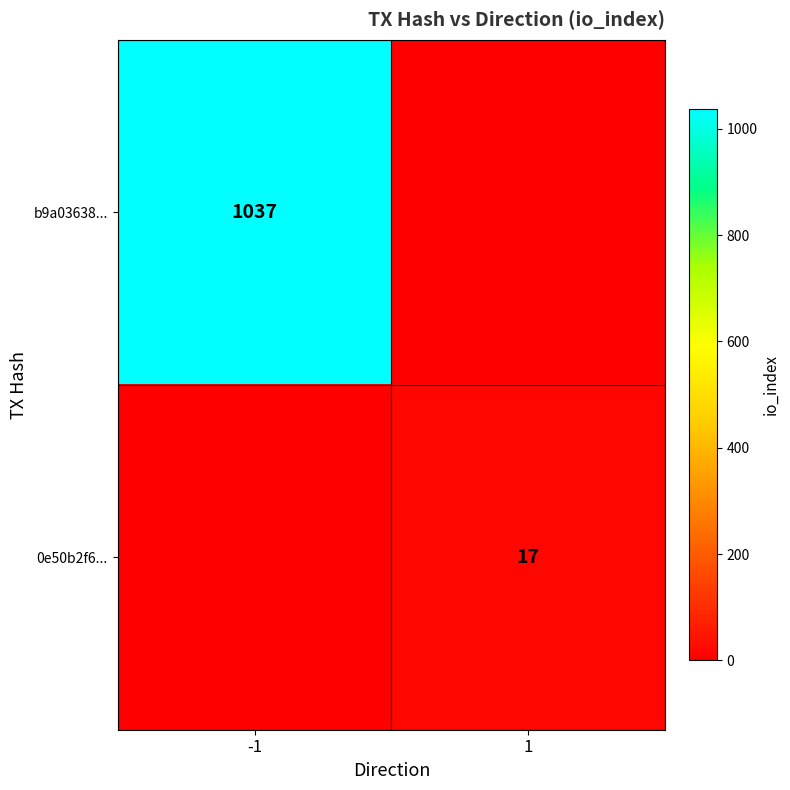

What is the total value across all series at 1?

17